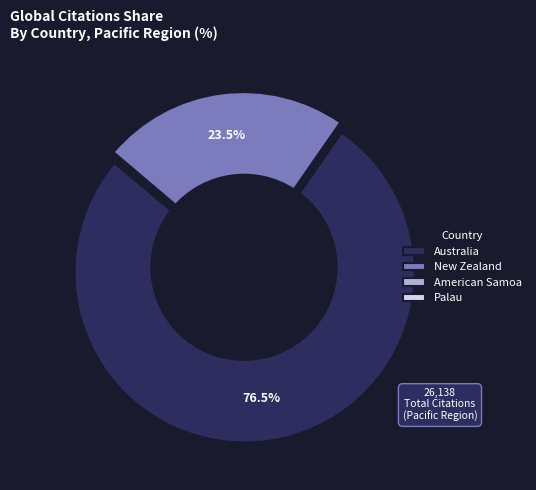

Is Australia the majority of the pie?

Yes